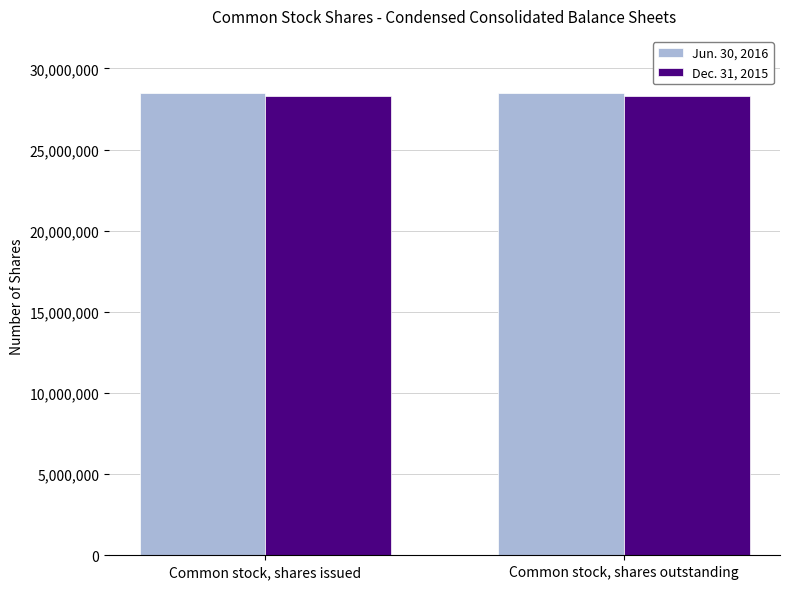

Is it true that Dec. 31, 2015 equals 11967301 at Common stock, shares outstanding?

False